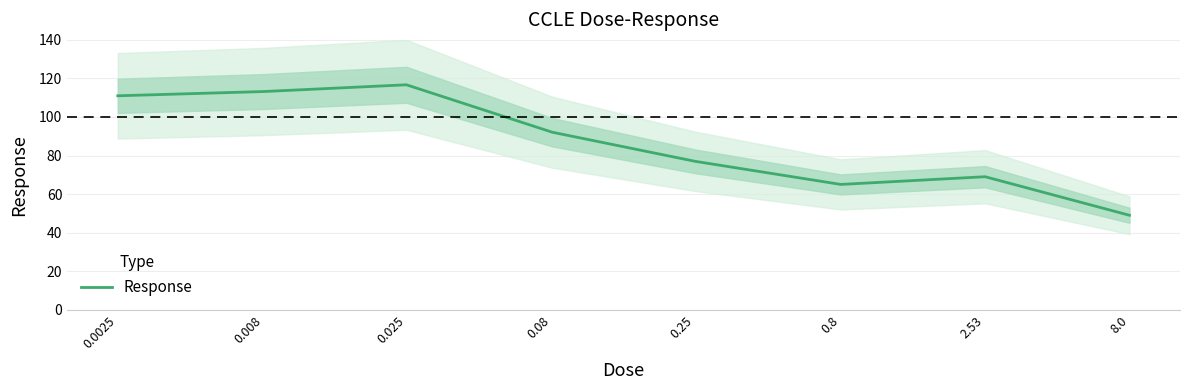

How many points are lower than both their immediate neighbors (excluding endpoints)?

1